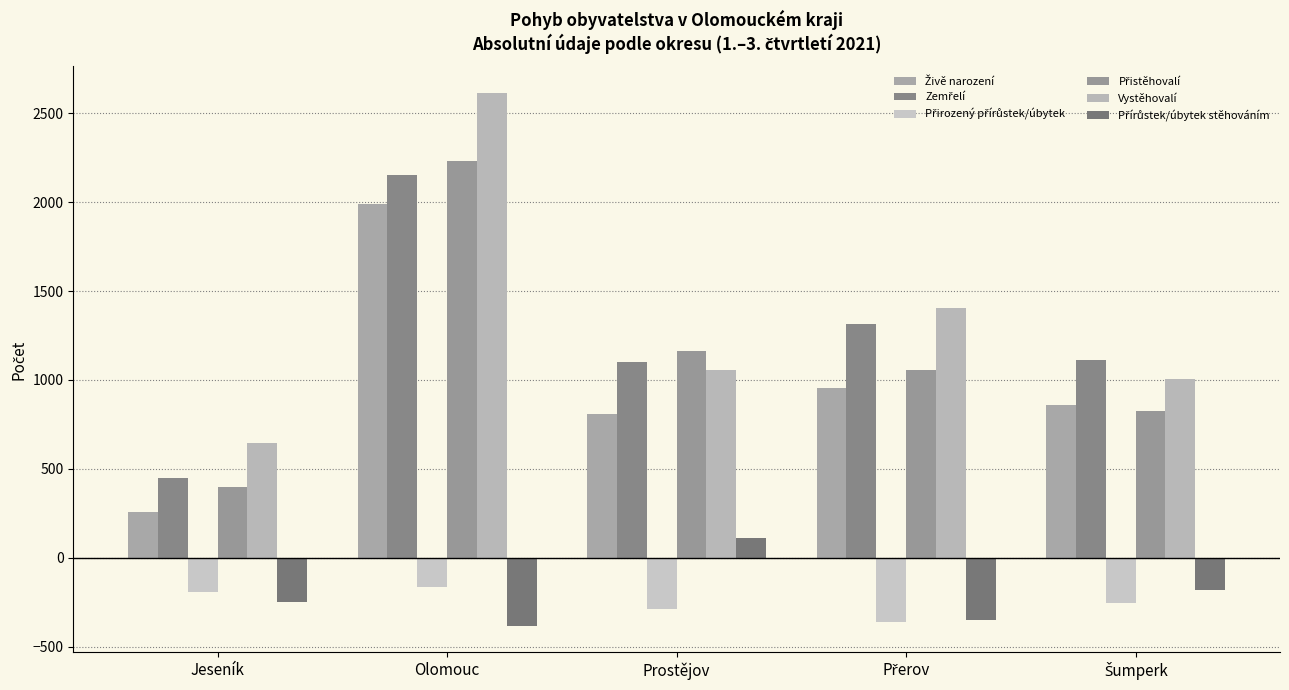

Reading left to right, list all the values displayed in this chart.

Živě narození: Jeseník=260	Olomouc=1992	Prostějov=810	Přerov=953	Šumperk=860
Zemřelí: Jeseník=450	Olomouc=2153	Prostějov=1099	Přerov=1316	Šumperk=1111
Přirozený přírůstek/úbytek: Jeseník=-190	Olomouc=-161	Prostějov=-289	Přerov=-363	Šumperk=-251
Přistěhovalí: Jeseník=397	Olomouc=2231	Prostějov=1165	Přerov=1056	Šumperk=828
Vystěhovalí: Jeseník=646	Olomouc=2613	Prostějov=1056	Přerov=1405	Šumperk=1008
Přírůstek/úbytek stěhováním: Jeseník=-249	Olomouc=-382	Prostějov=109	Přerov=-349	Šumperk=-180